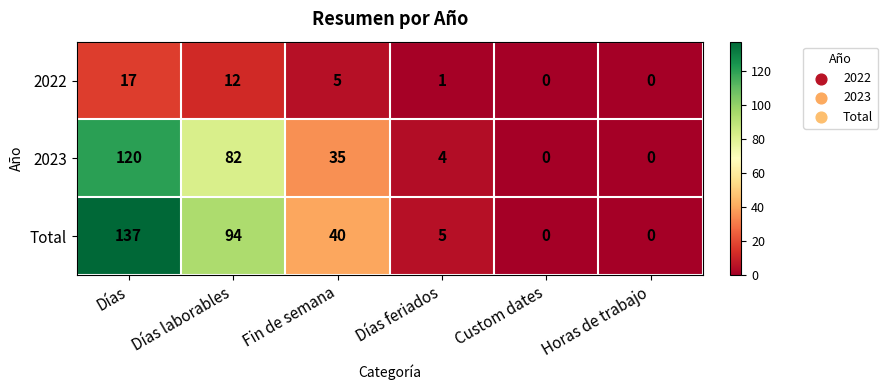

Rank the series by their maximum value, from highest to lowest.

Total, 2023, 2022